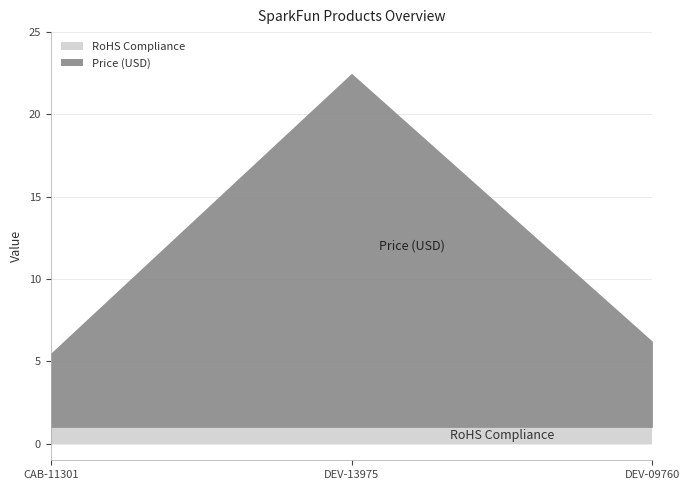

List the series in order of their peak value, highest first.

Price (USD), RoHS Compliance